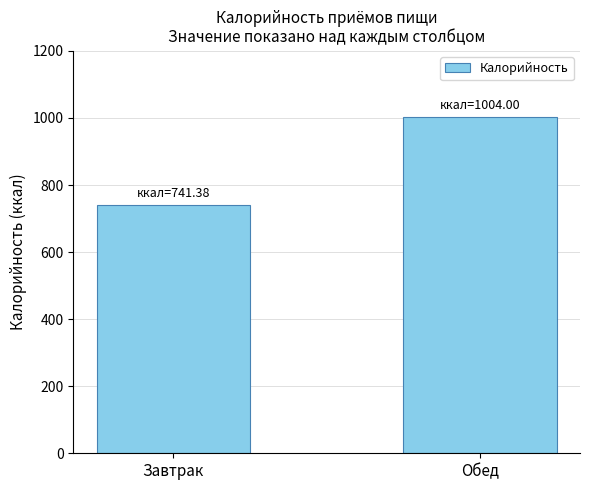

What is the change in value from Завтрак to Обед?

+262.6